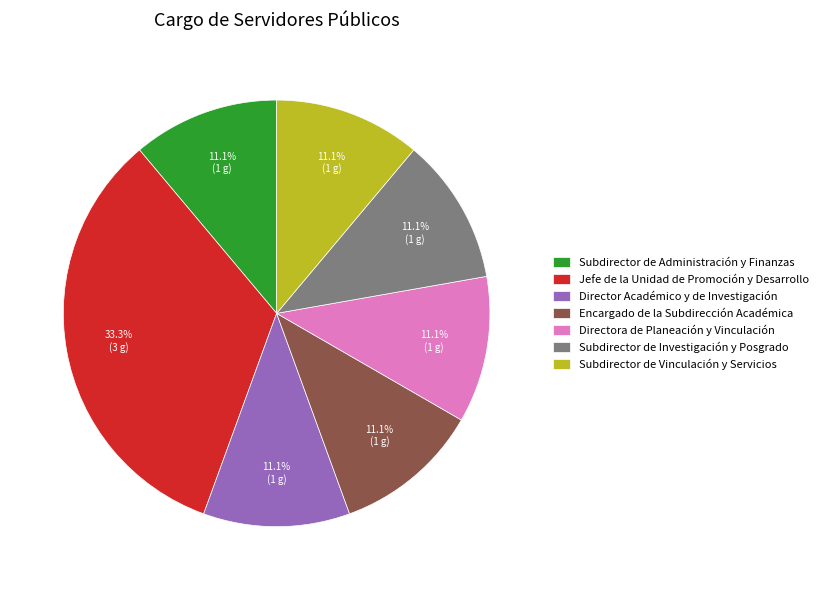

What percentage is NOT represented by Subdirector de Administración y Finanzas?

88.9%